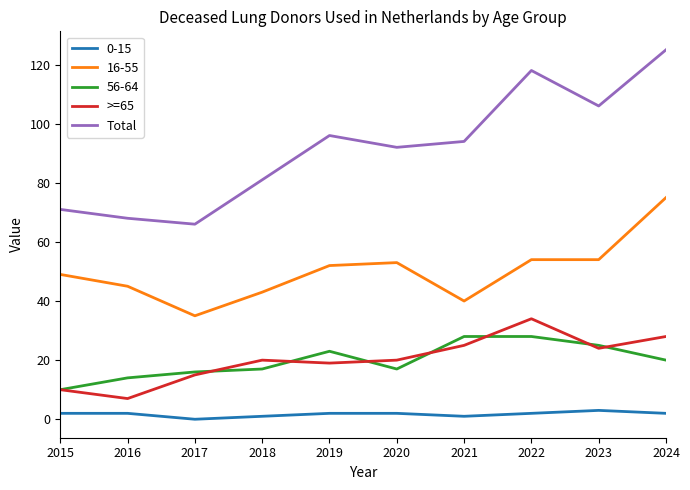

In >=65, how many points are higher than both neighbors (excluding endpoints)?

2